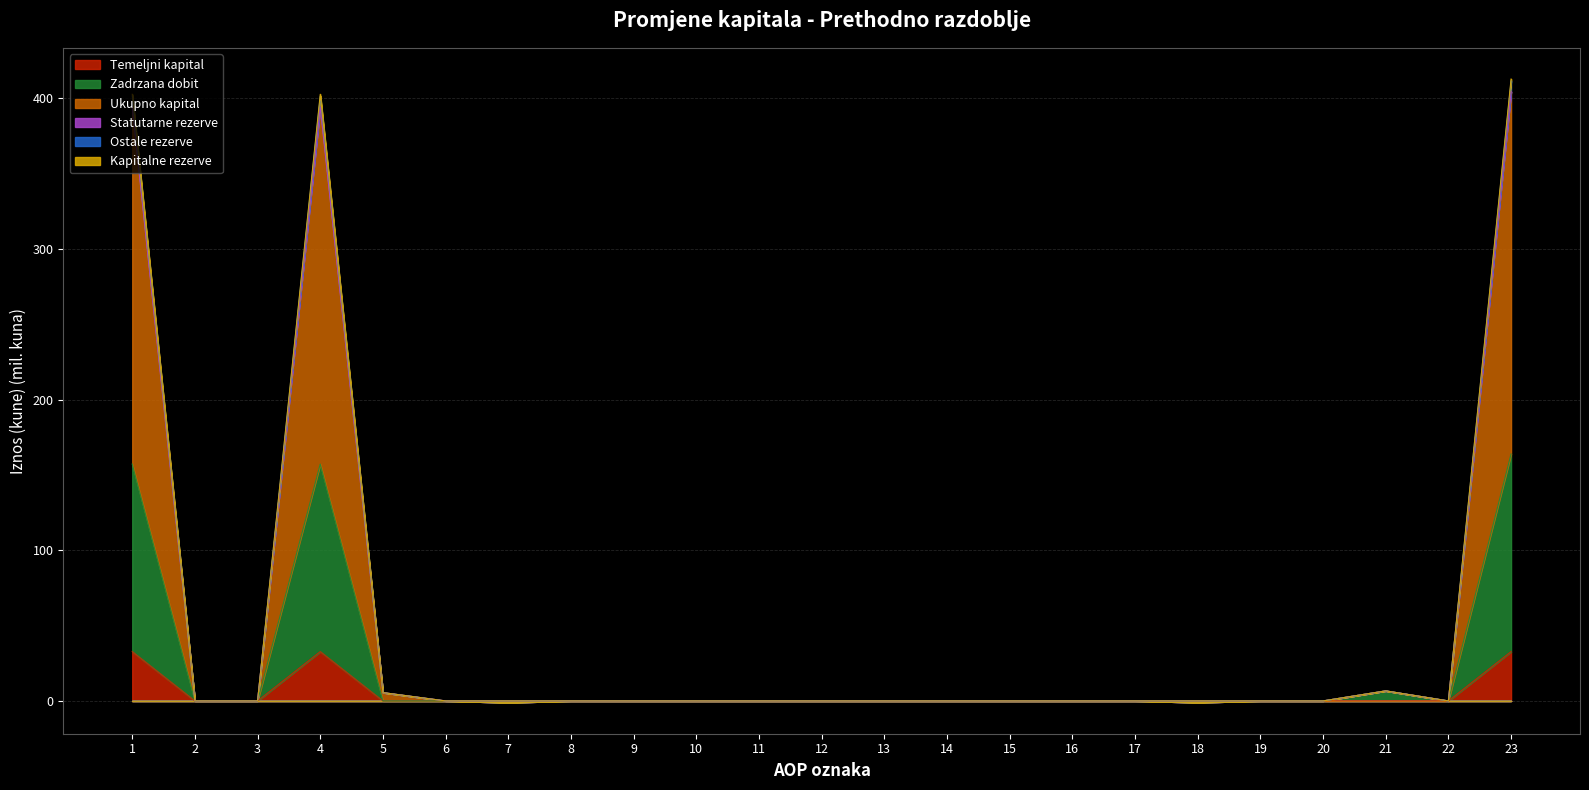

The Kapitalne rezerve series shows 0.0 at 8. True or false?

True